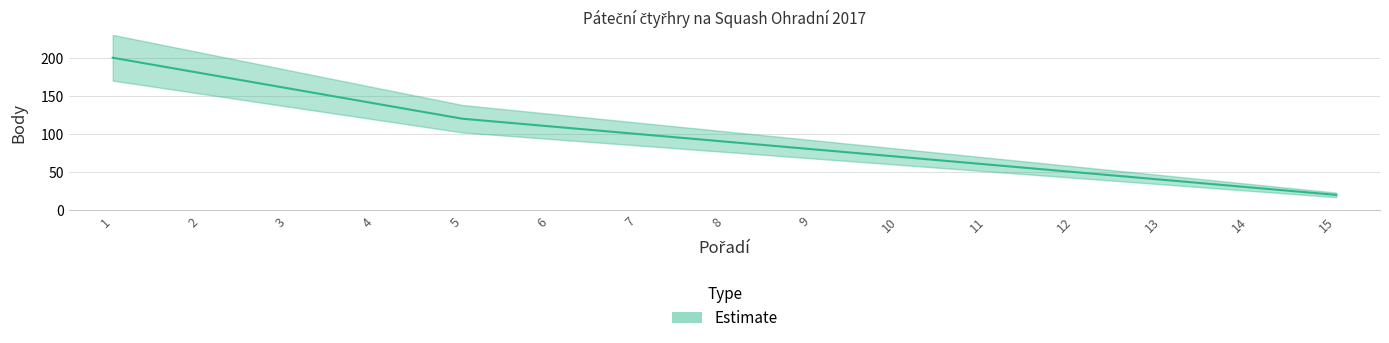

Is this an area chart (filled region under the line)?

No